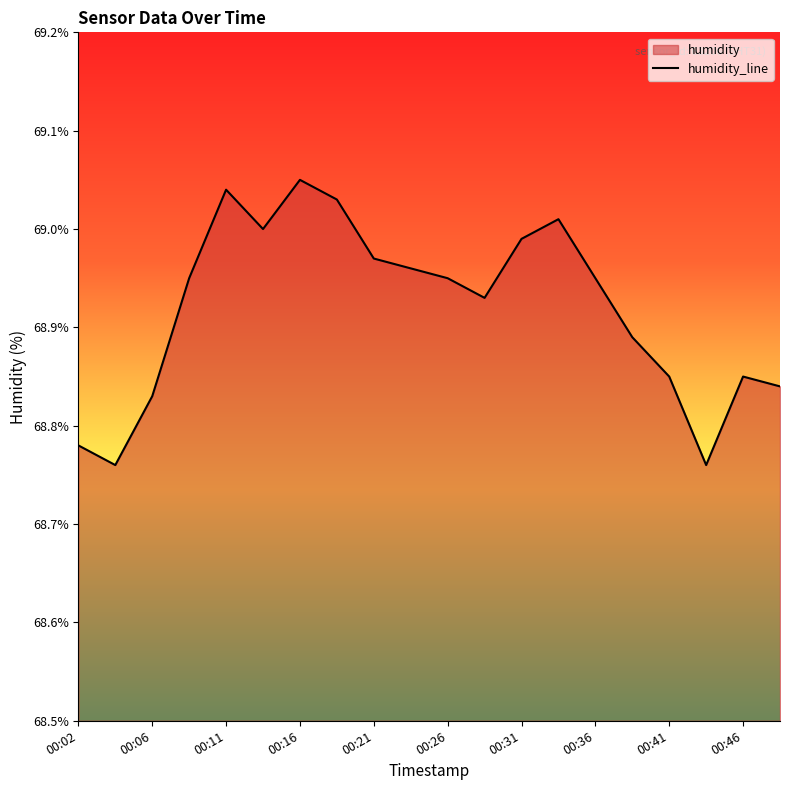

Does the chart display data point markers on the line(s)?

No